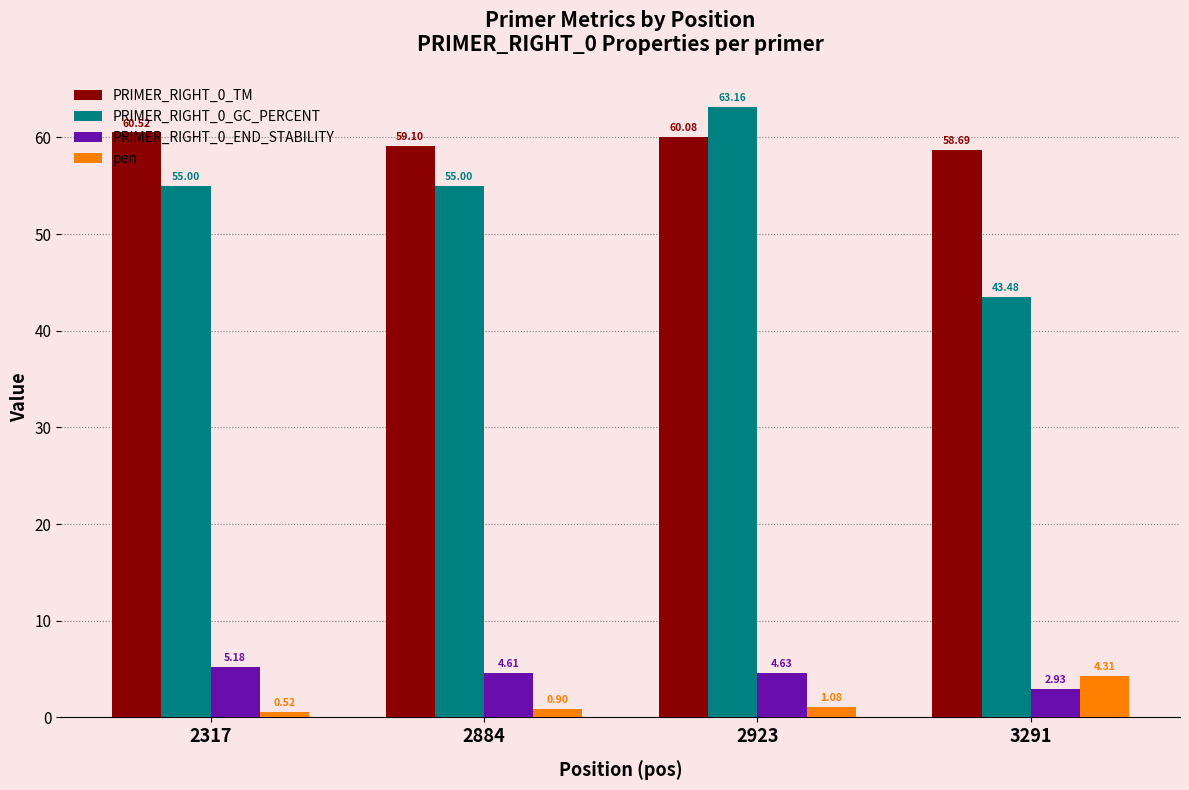

Where does the PRIMER_RIGHT_0_END_STABILITY series first go above 4?

2317